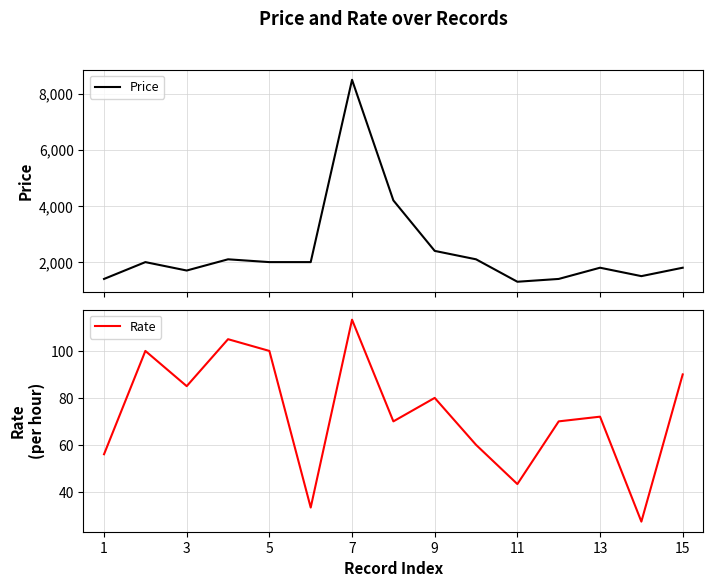

Does the chart display data point markers on the line(s)?

No